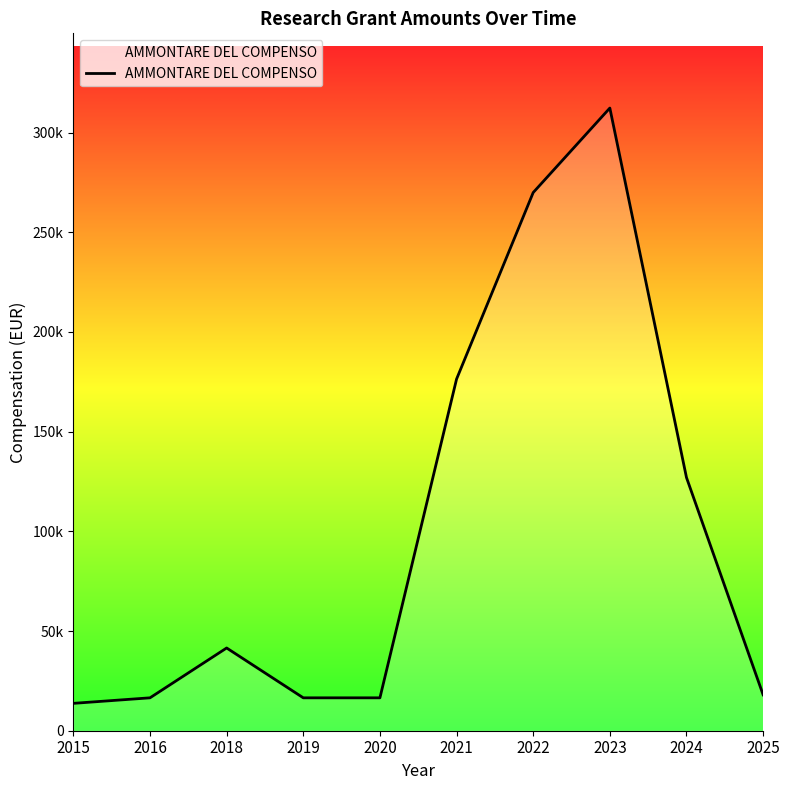

Does the chart have visible grid lines?

No